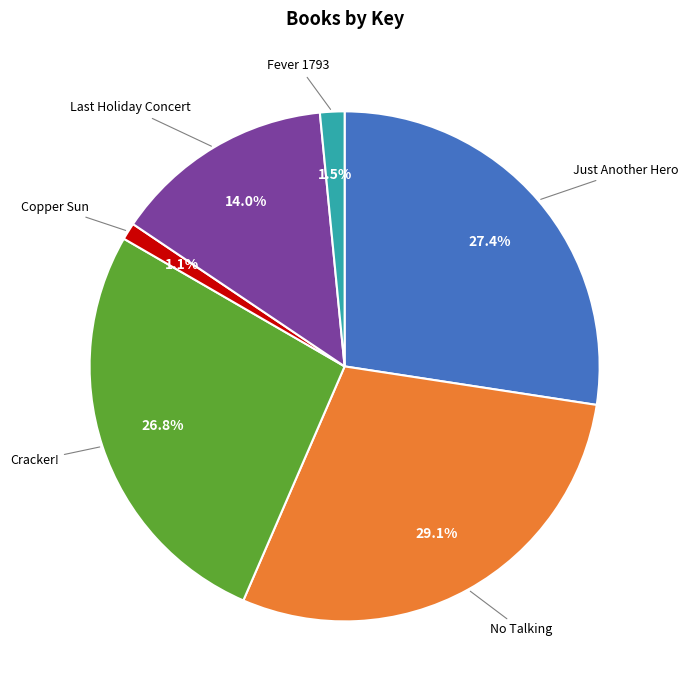

Is there any slice that represents more than half of the pie?

No